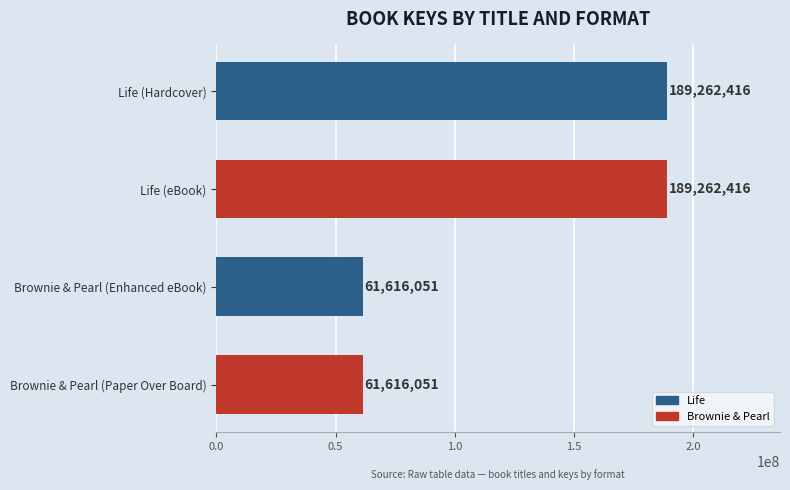

What is the minimum value shown in the chart?

61616051